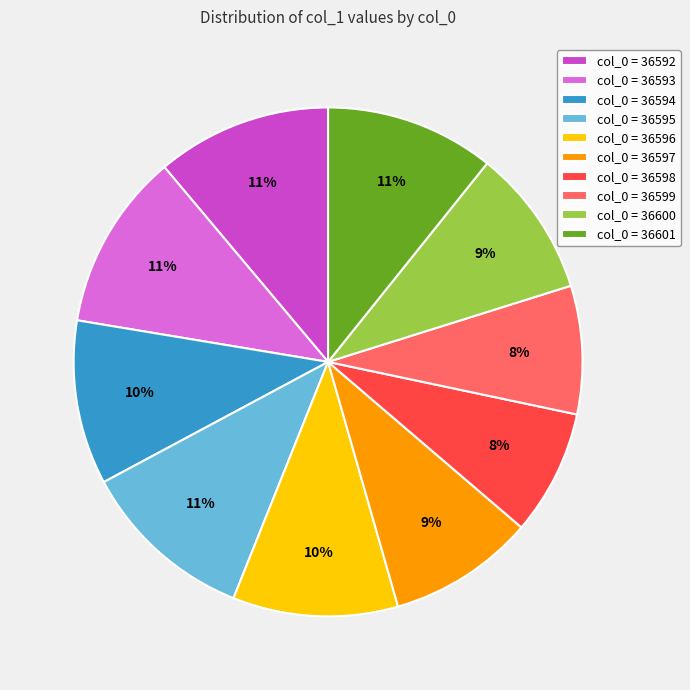

What percentage is the col_0 = 36598 slice, to the nearest percent?

8%